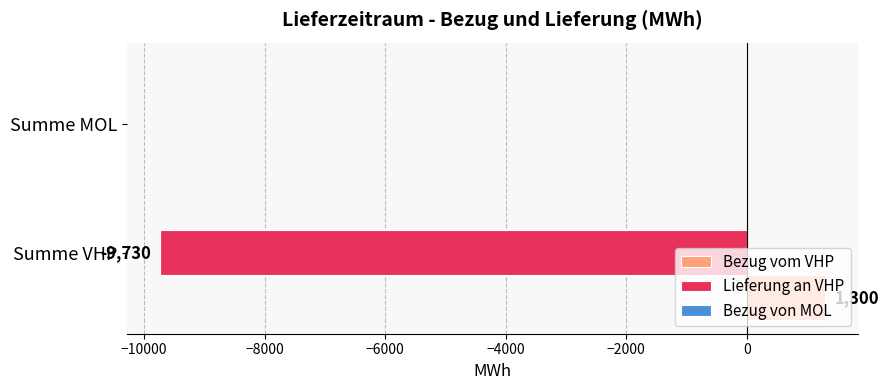

True or false: Bezug vom VHP has a value of 1300 at Summe VHP.

True